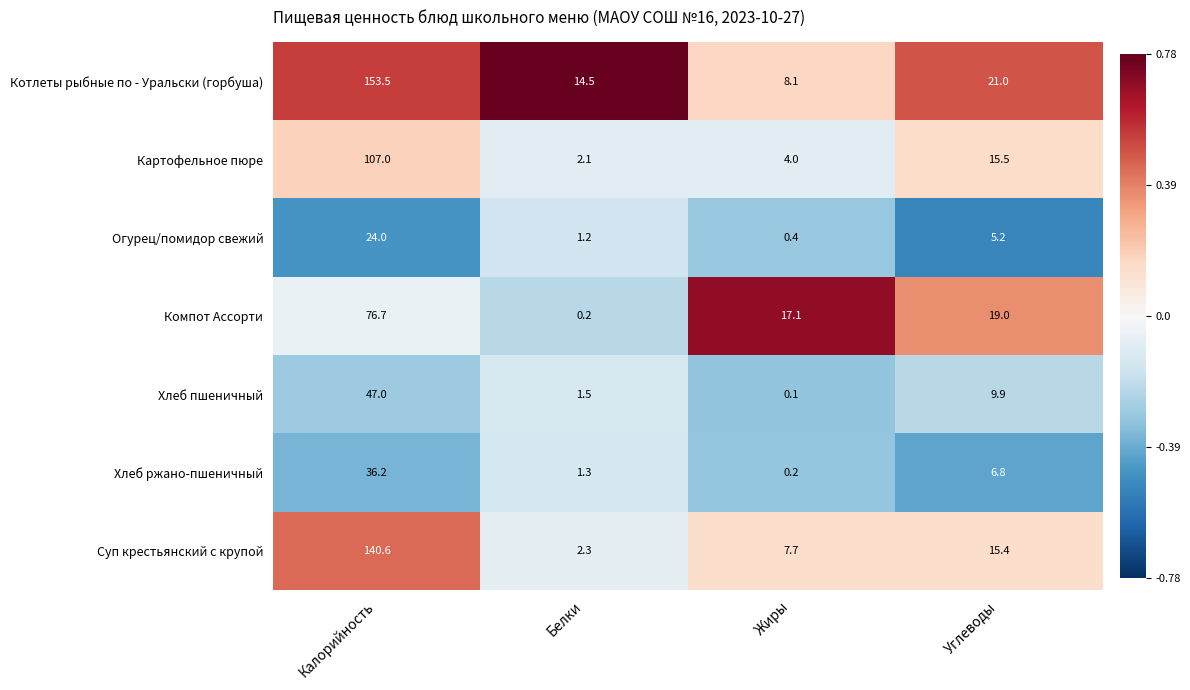

What is the difference between the maximum and minimum values in the Суп крестьянский с крупой series?

138.3